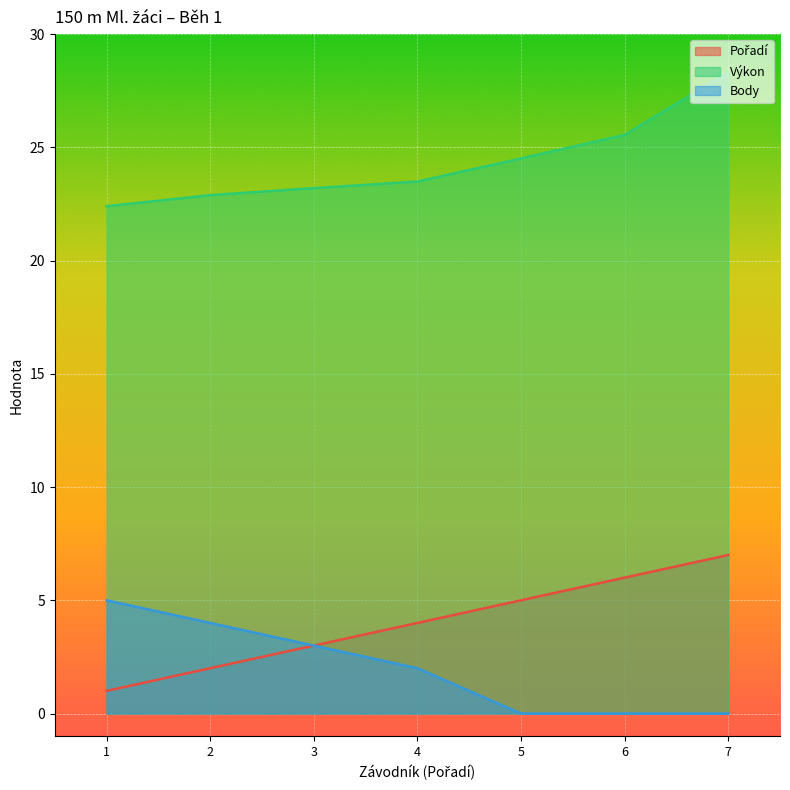

The Výkon series shows 23.2 at 3. True or false?

True